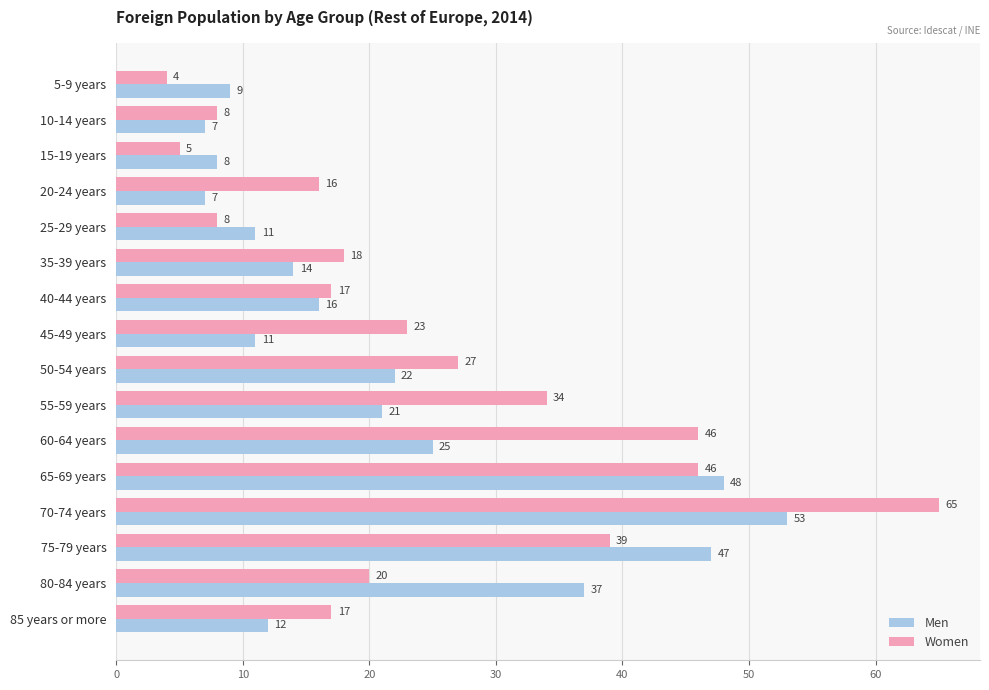

What is the difference between the second highest and minimum values in the Men series?

41